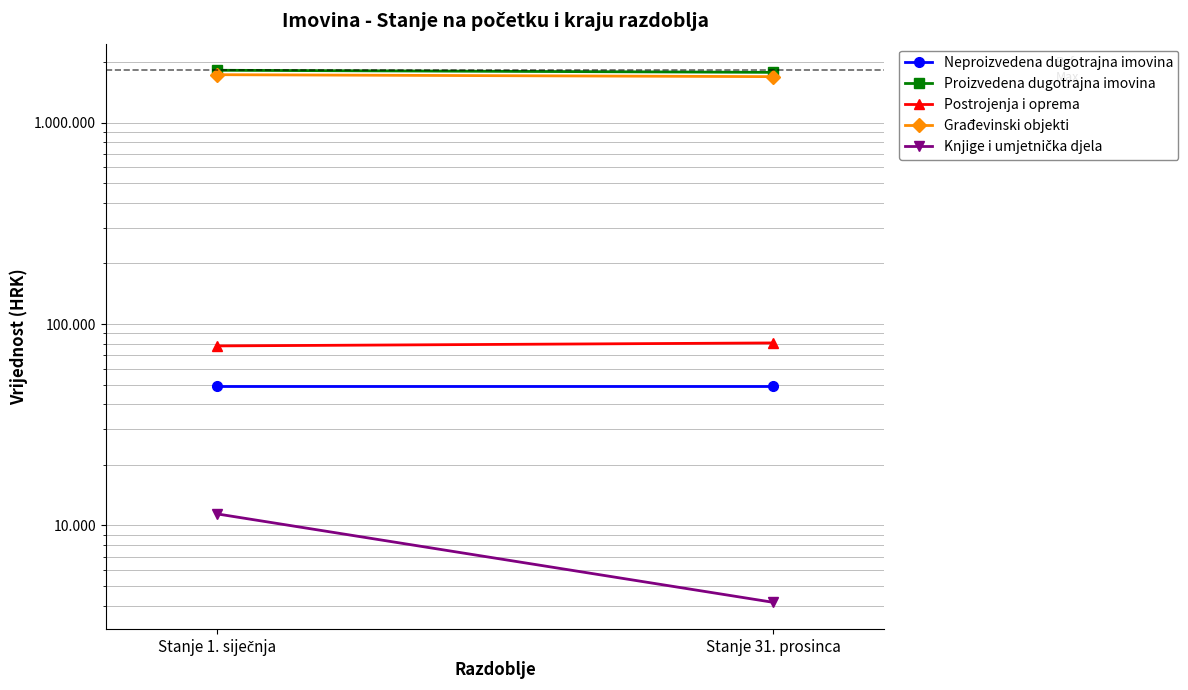

Reading right to left, what are all the values shown in this chart?

Neproizvedena dugotrajna imovina: Stanje 31. prosinca=49472.0	Stanje 1. siječnja=49472.0
Proizvedena dugotrajna imovina: Stanje 31. prosinca=1778059.4	Stanje 1. siječnja=1821049.8
Postrojenja i oprema: Stanje 31. prosinca=80609.1	Stanje 1. siječnja=77903.4
Građevinski objekti: Stanje 31. prosinca=1692931.1	Stanje 1. siječnja=1731365.6
Knjige i umjetnička djela: Stanje 31. prosinca=4152.6	Stanje 1. siječnja=11414.2